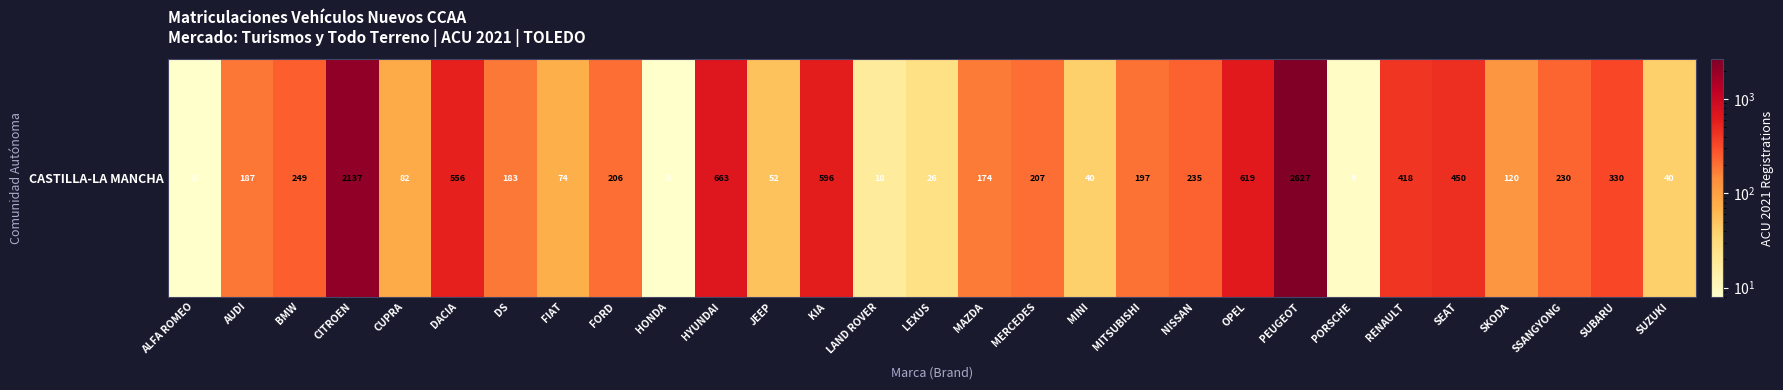

The chart shows a value of 596 at KIA. True or false?

True